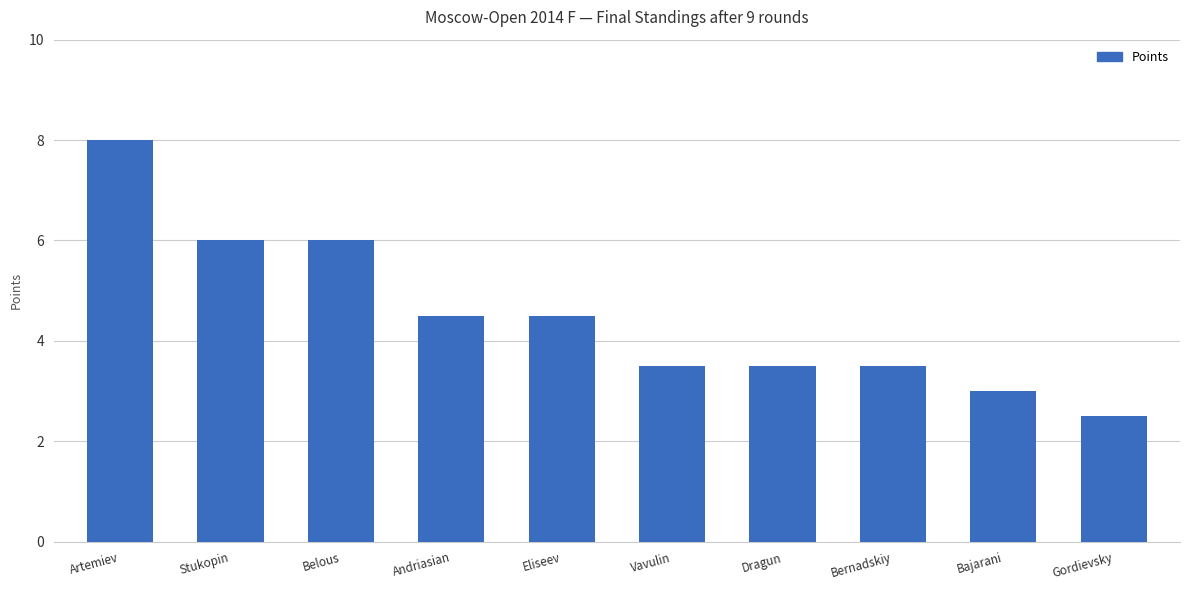

What is the sum of all values?

45.0